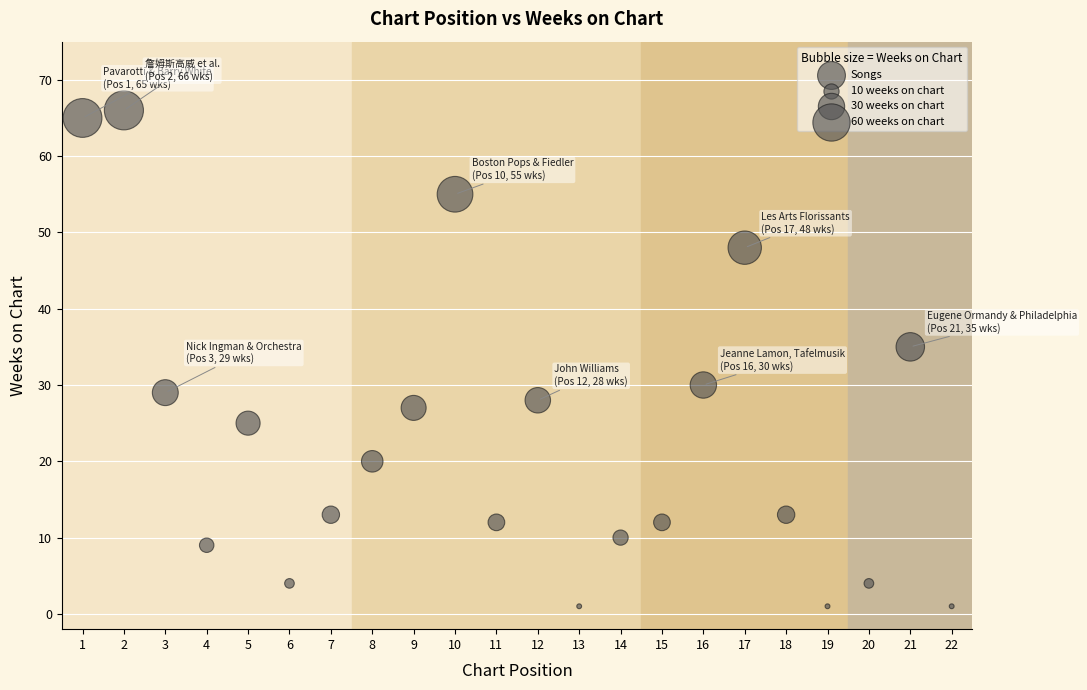

What Y value in the scatter plot is closest to 33?

35